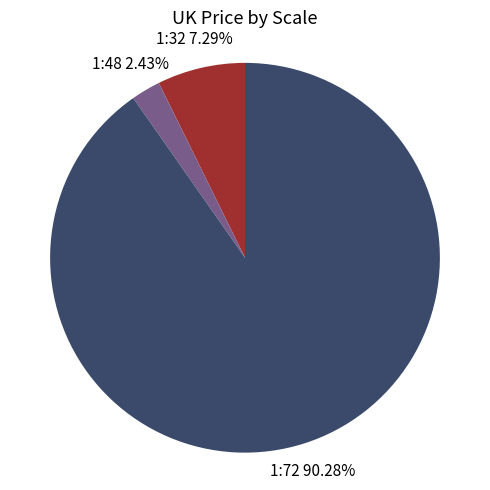

Does any single category account for the majority?

Yes